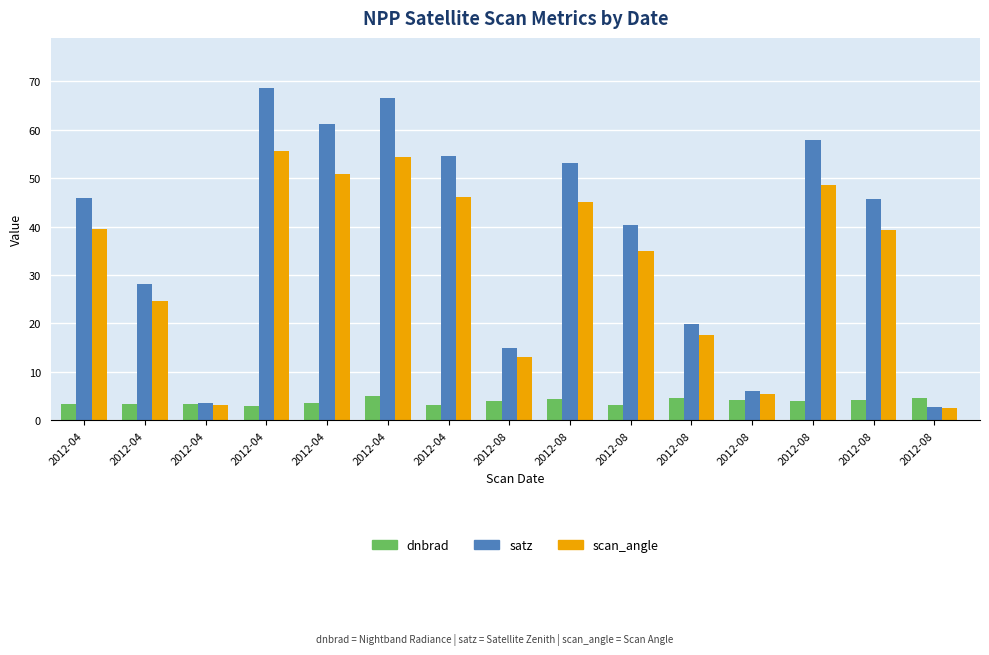

The dnbrad series shows 3.5 at 2012-04. True or false?

True